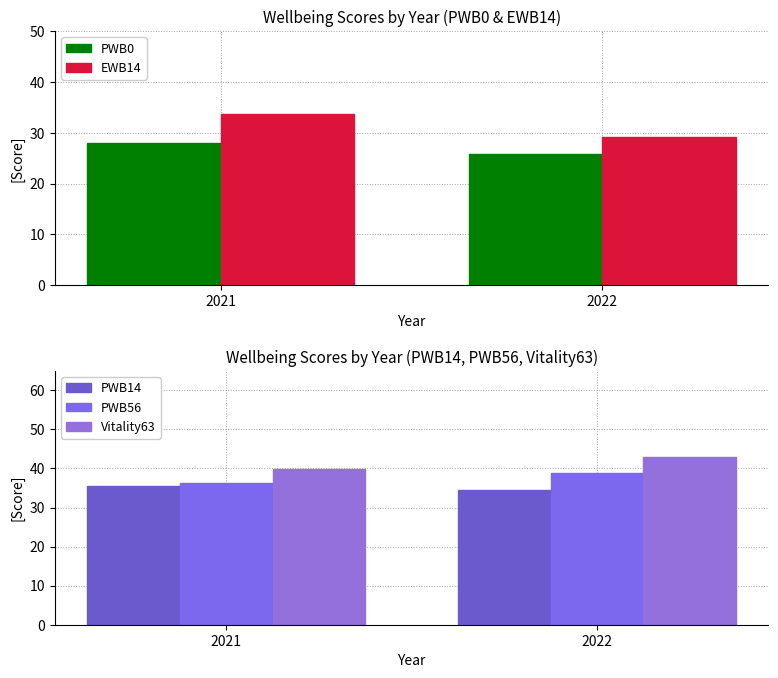

Which category has the highest value in the EWB14 series?

2021